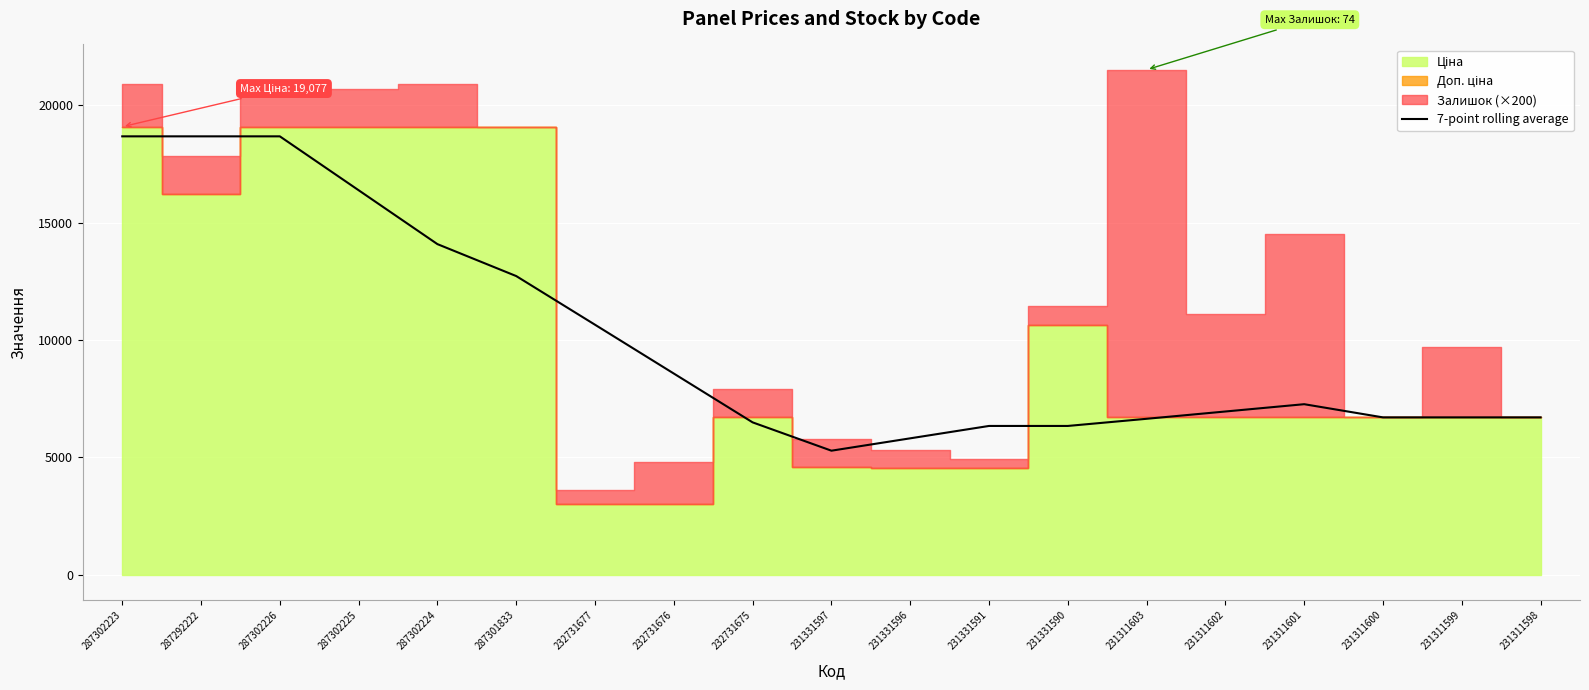

What is the minimum value for 7-point rolling average?

5288.1